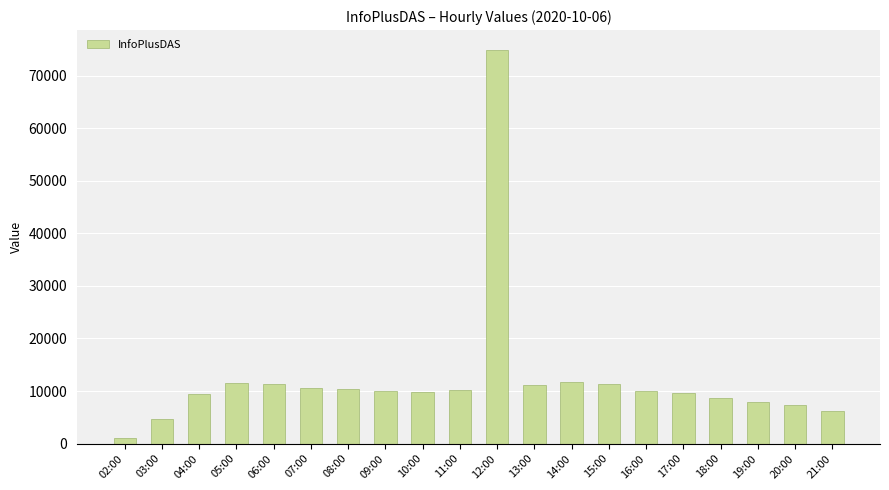

What is the change in value from 10:00 to 19:00?

-2023